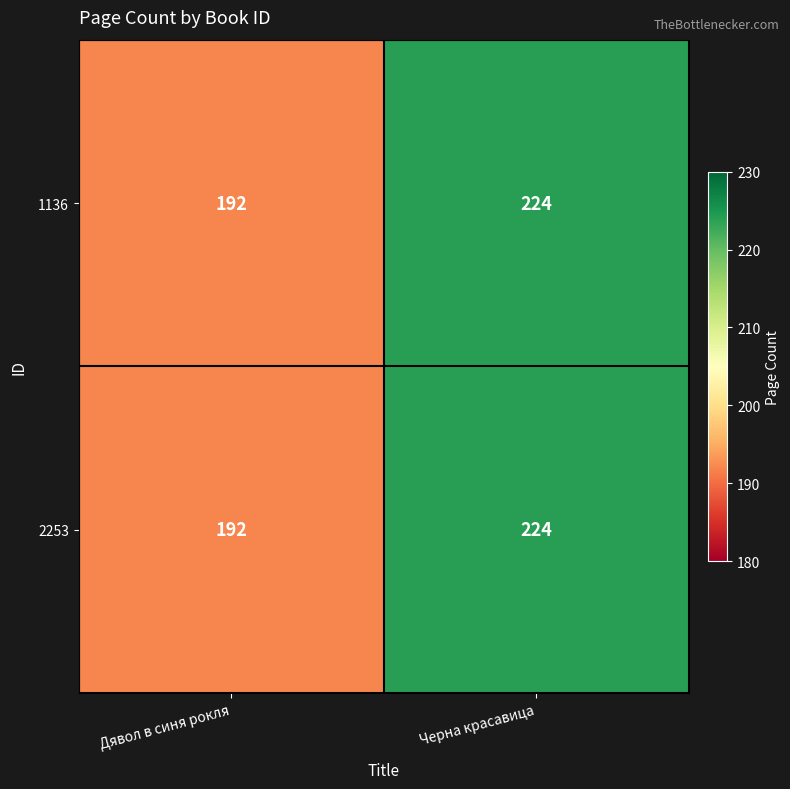

Which category has the highest value across all series?

Черна красавица